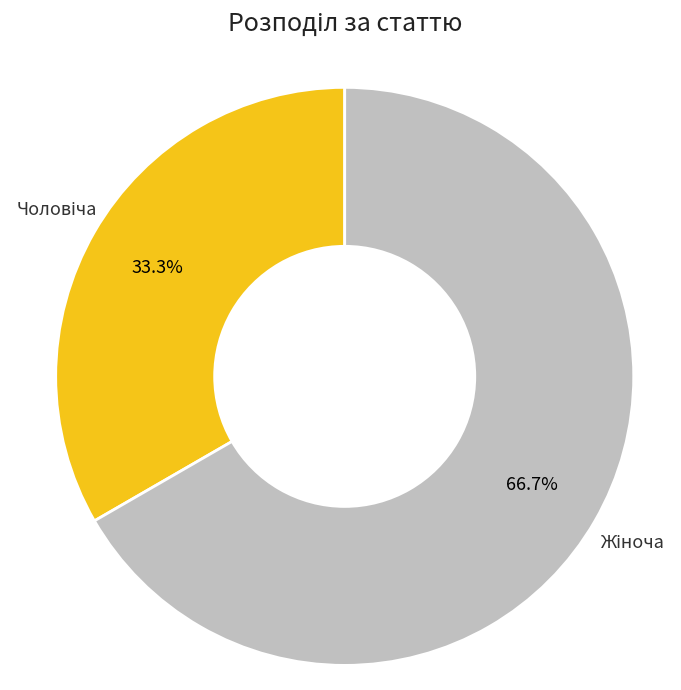

How many slices are in this pie chart?

2